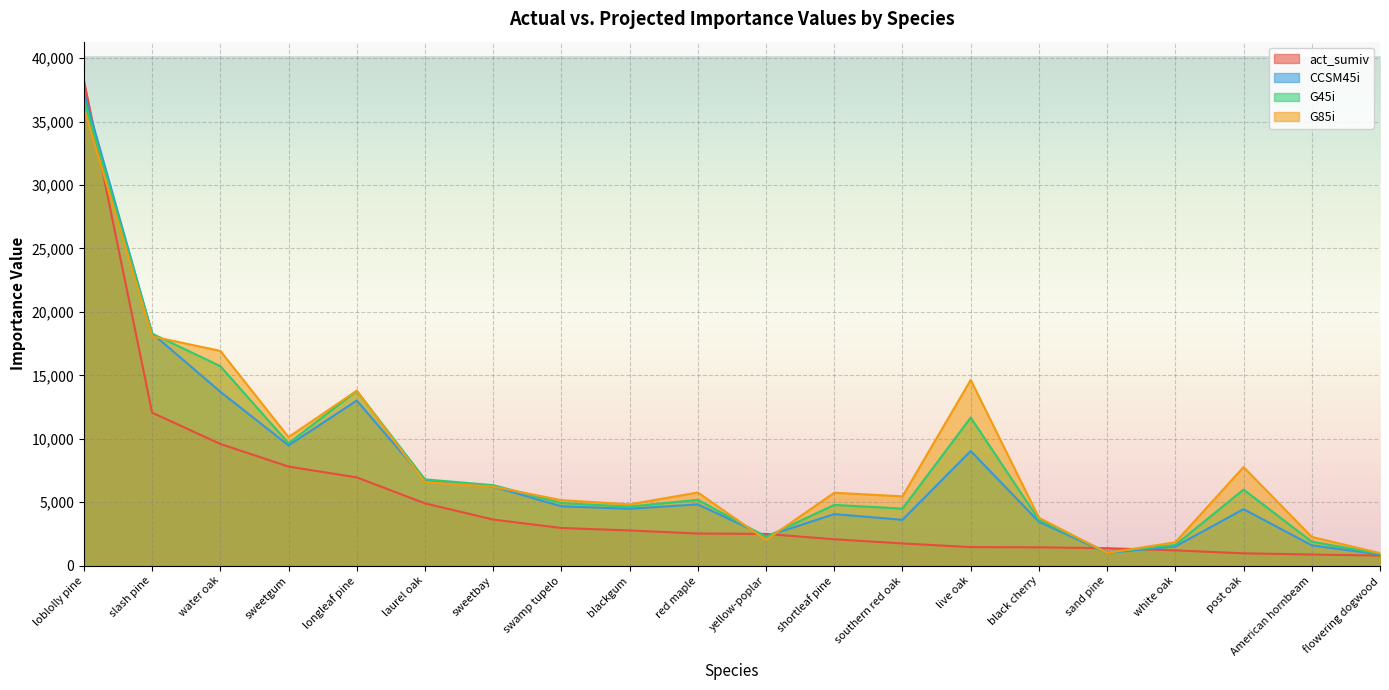

What are all the series names shown in the legend?

act_sumiv, CCSM45i, G45i, G85i